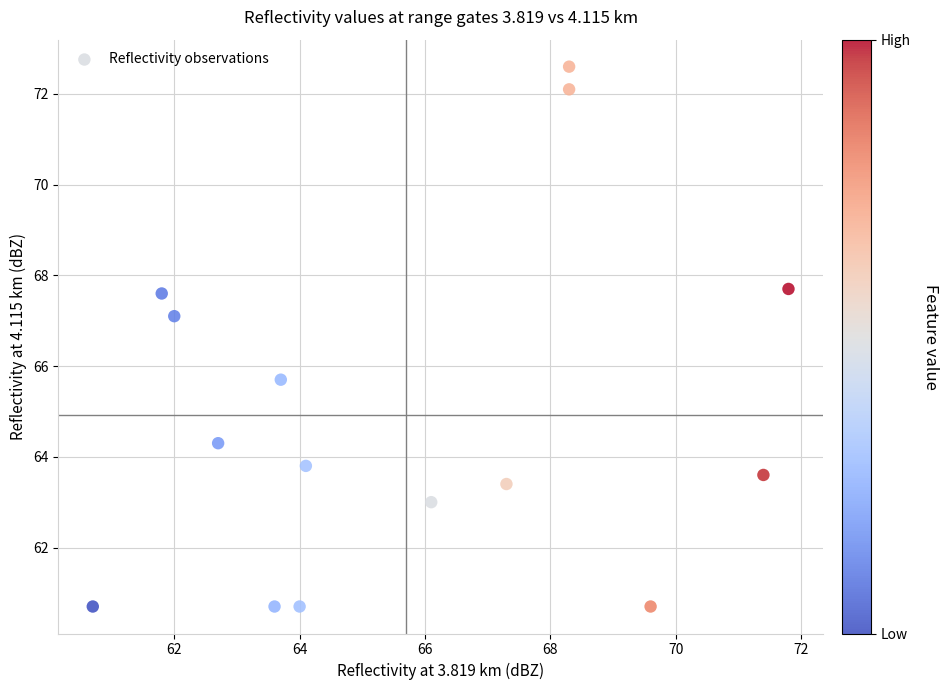

What is the range of X values (max minus min)?

11.1